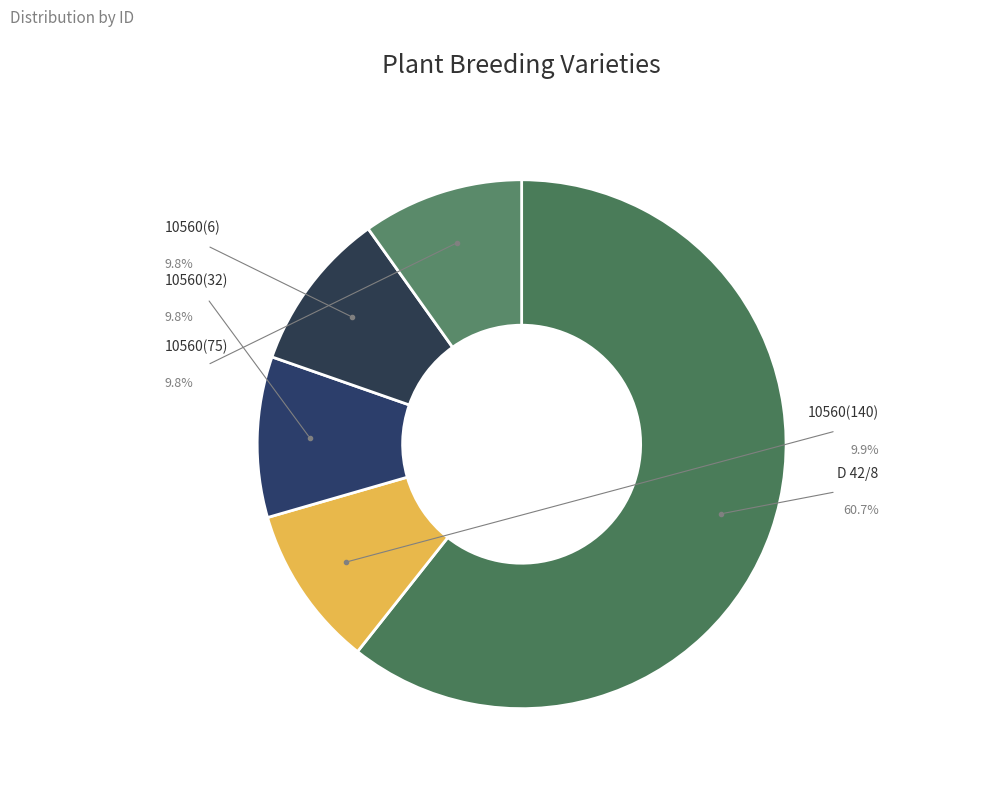

The 10560(75) slice represents 10% of the pie. True or false?

True